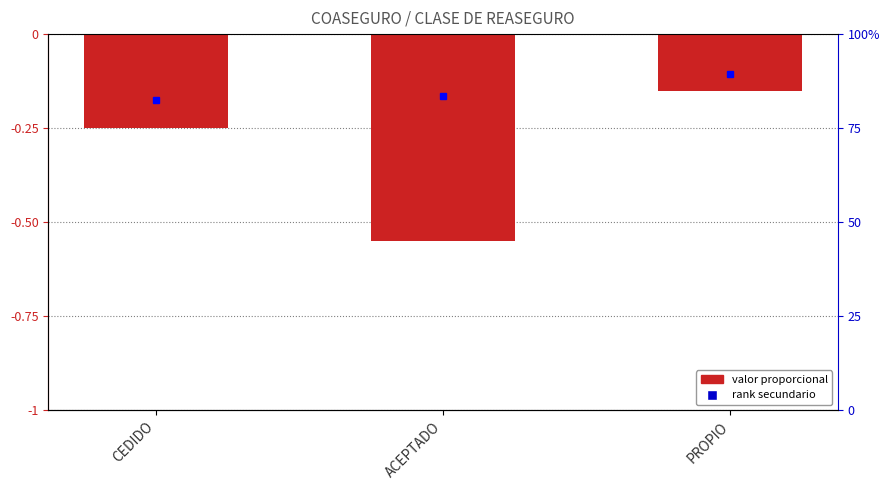

How many data points does each series have?

3